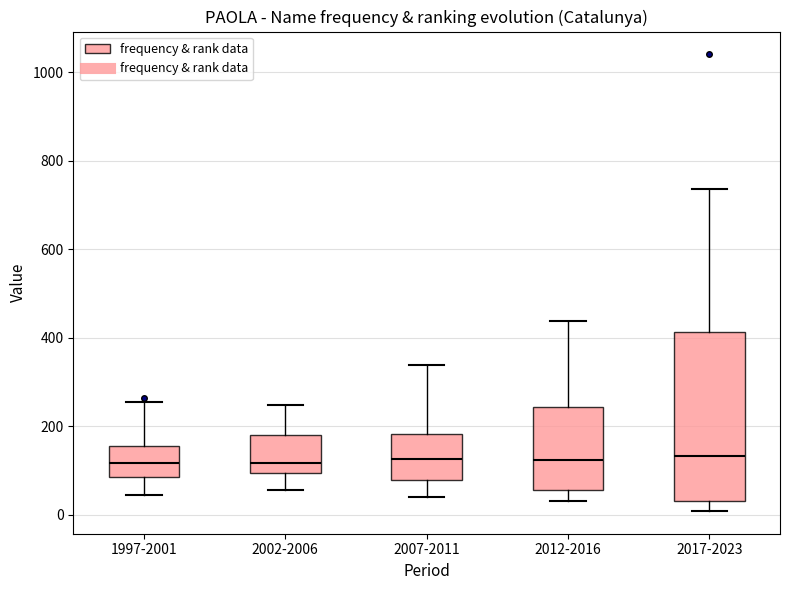

Where is the upper edge of the box for 1997-2001 on the y-axis? The values are not printed on the chart, so give them approximately, as read against the axis.

160